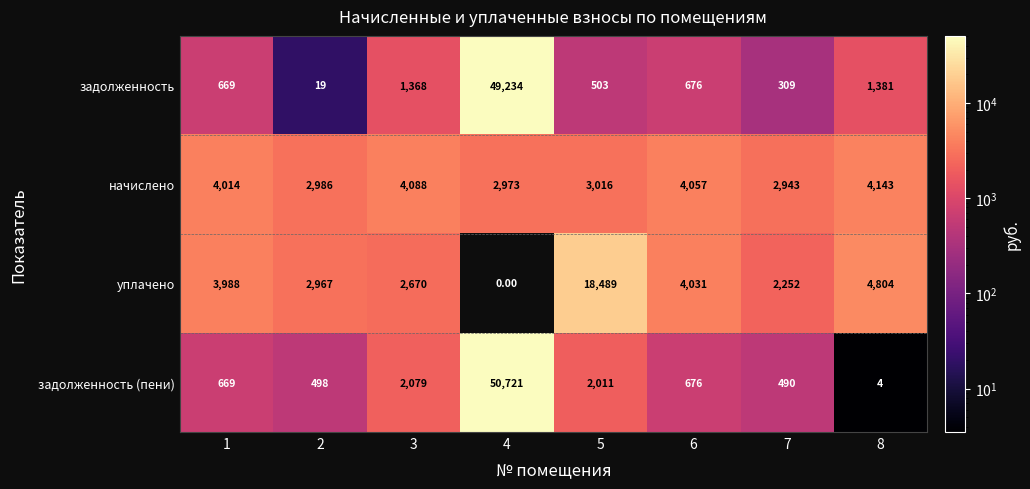

What is the difference between the highest and lowest values at 3?

2720